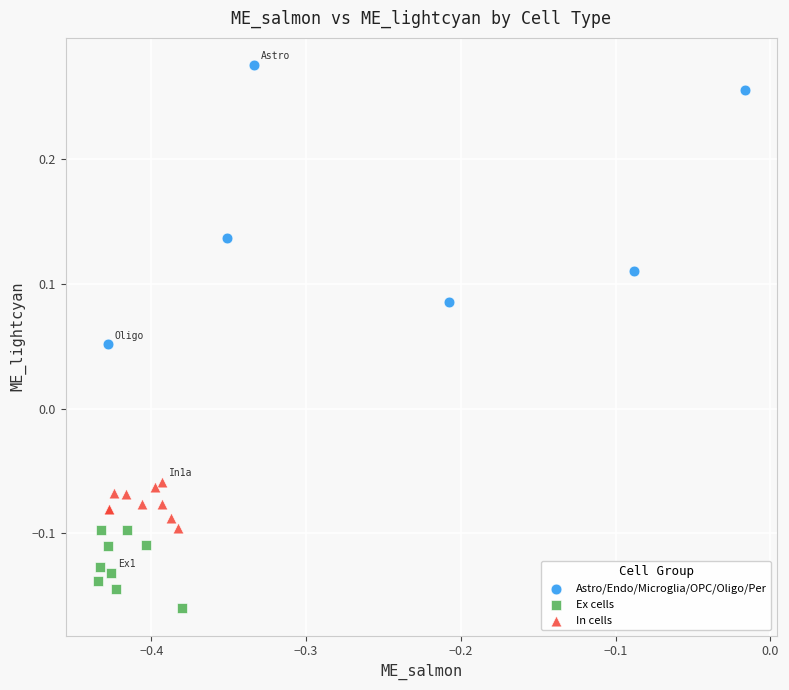

Which series has the largest Y range (max minus min)?

Astro/Endo/Microglia/OPC/Oligo/Per